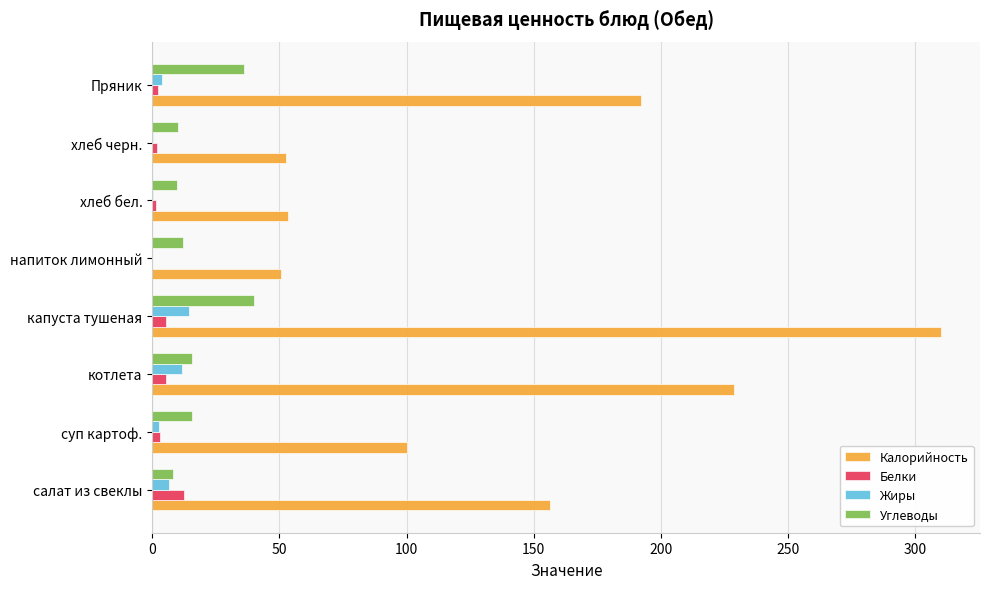

Which series changed the most between салат из свеклы and капуста тушеная?

Калорийность